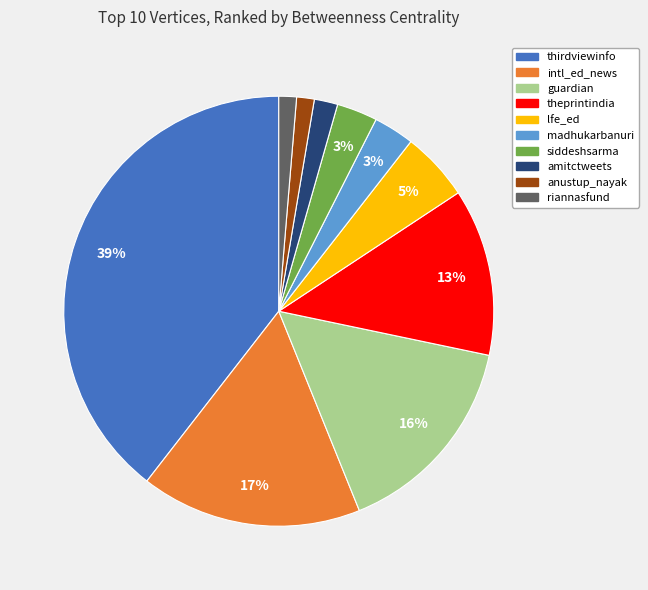

What is the largest slice in the pie chart?

thirdviewinfo